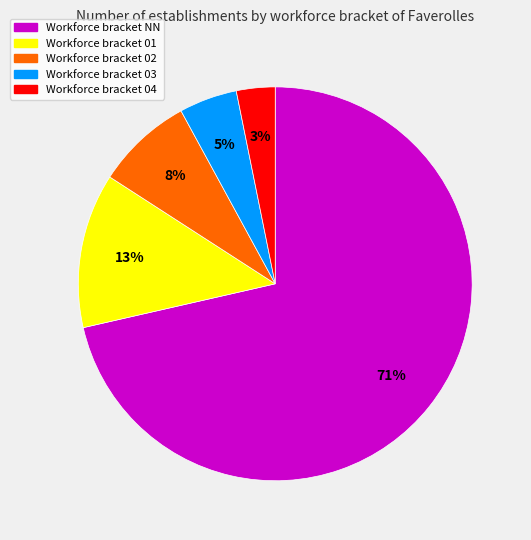

What is the ratio of the value at Workforce bracket 01 to the value at Workforce bracket 02?

1.6